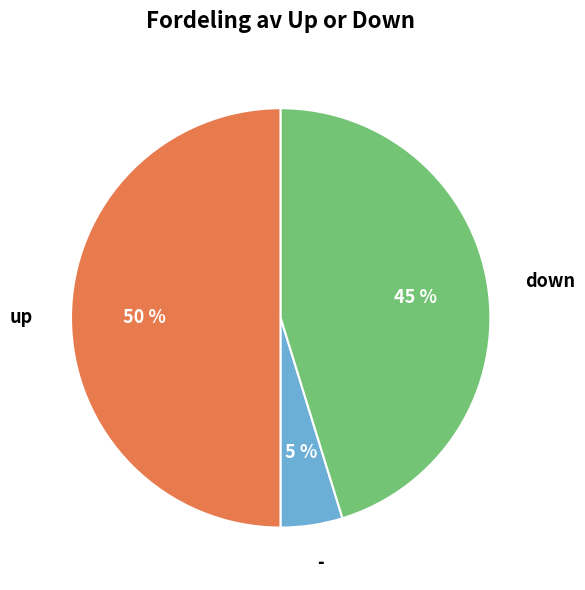

How many slices are in this pie chart?

3